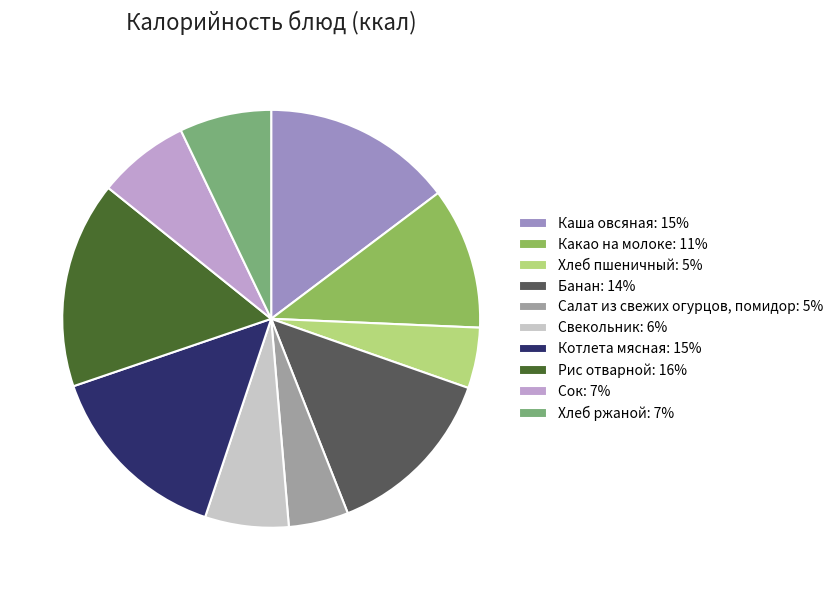

Approximately how many times larger is the value at Какао на молоке: 11% compared to Хлеб пшеничный: 5%?

2.3